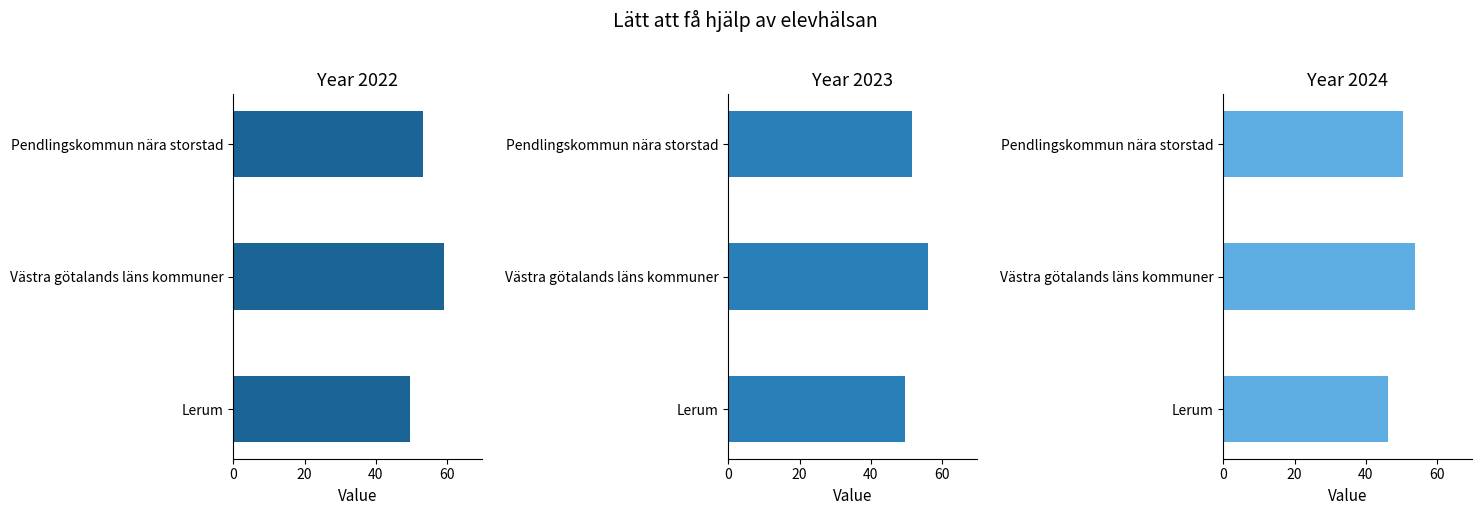

Is the value of 2023 at Lerum greater than the value of 2024 at Västra götalands läns kommuner?

No